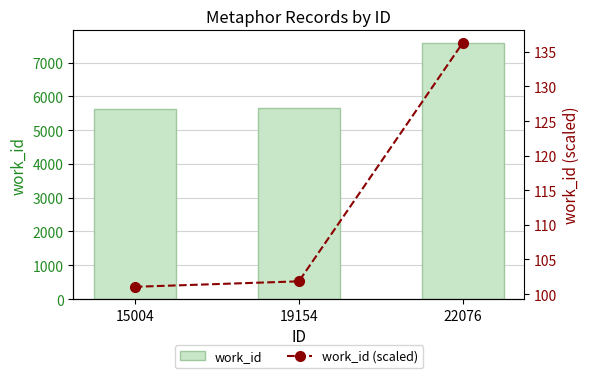

What is the greatest value displayed?

7575.0